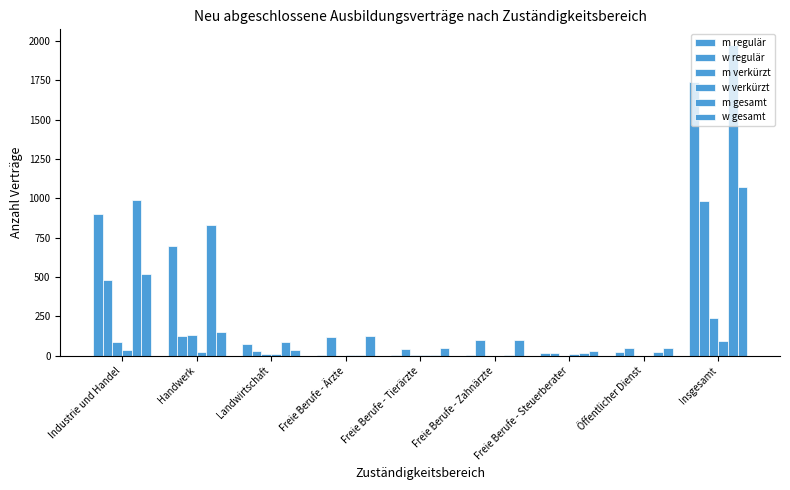

The m verkürzt series shows 46 at Industrie und Handel. True or false?

False